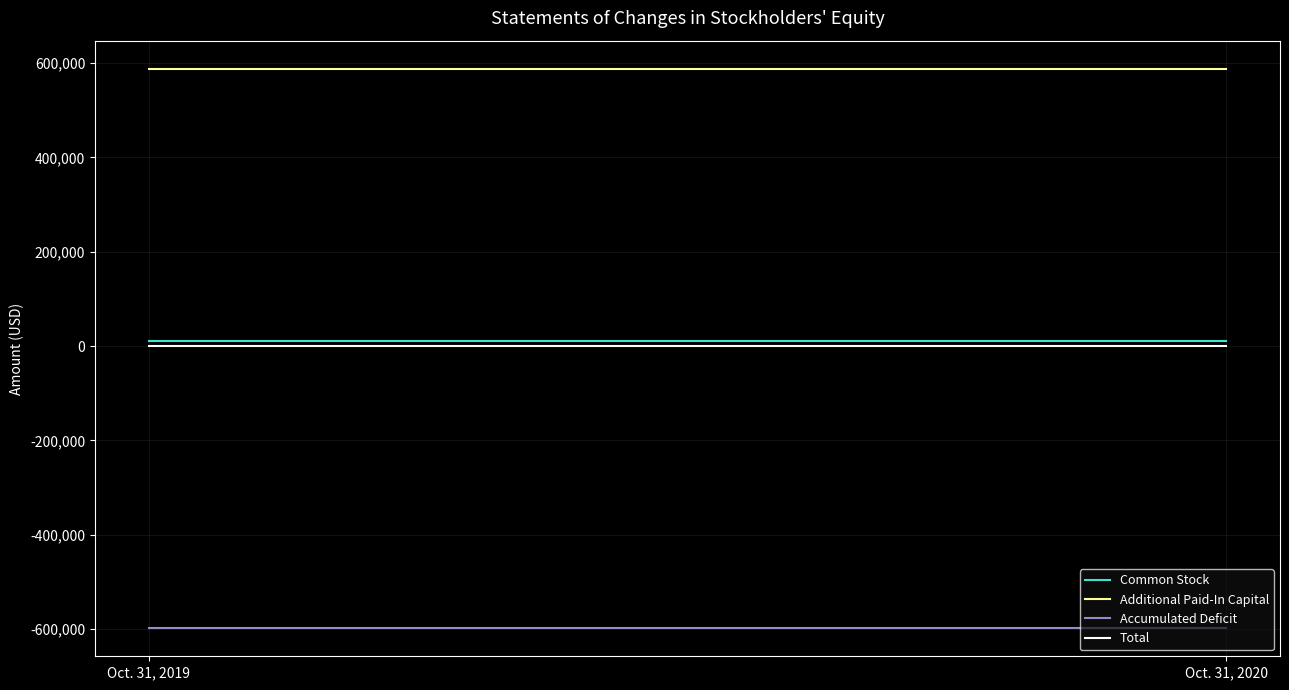

Does the chart display data point markers on the line(s)?

No